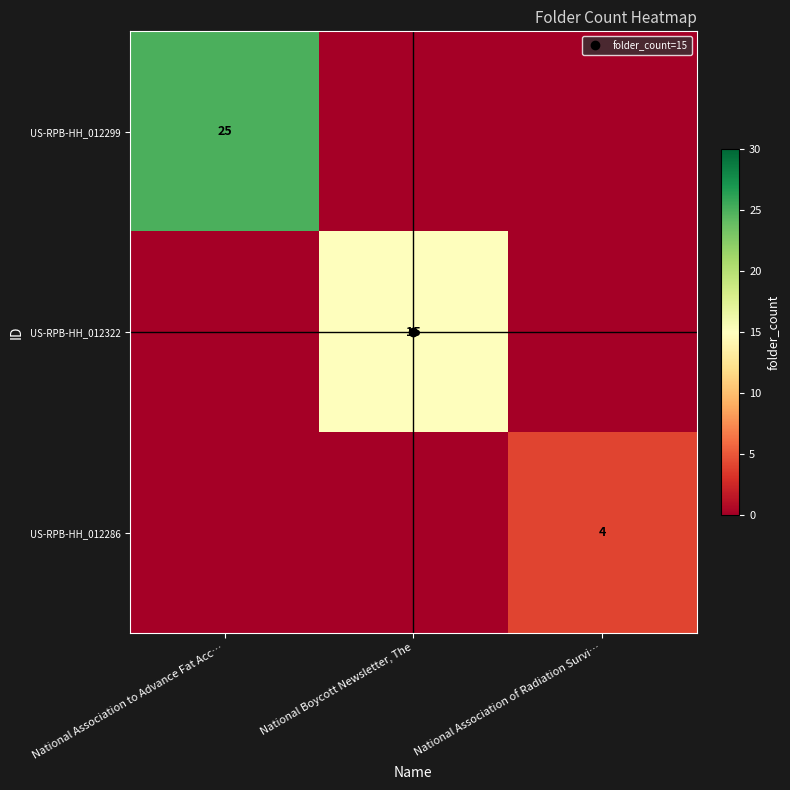

Where is US-RPB-HH_012299 nearest to the value 12?

National Boycott Newsletter, The